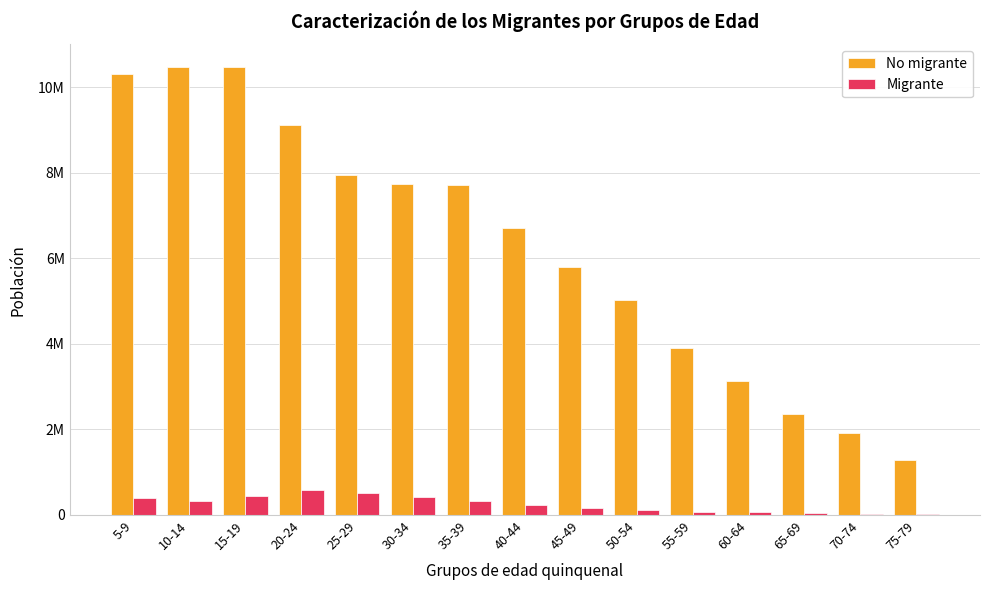

Reading left to right, transcribe all the data shown in this chart.

No migrante: 5-9=10303499	10-14=10482720	15-19=10482872	20-24=9123462	25-29=7947518	30-34=7737761	35-39=7716412	40-44=6701862	45-49=5804630	50-54=5036486	55-59=3914061	60-64=3134738	65-69=2364027	70-74=1925631	75-79=1278085
Migrante: 5-9=396318	10-14=326856	15-19=434520	20-24=578293	25-29=507760	30-34=413597	35-39=326993	40-44=226543	45-49=154492	50-54=108808	55-59=80004	60-64=59204	65-69=39684	70-74=28681	75-79=18890